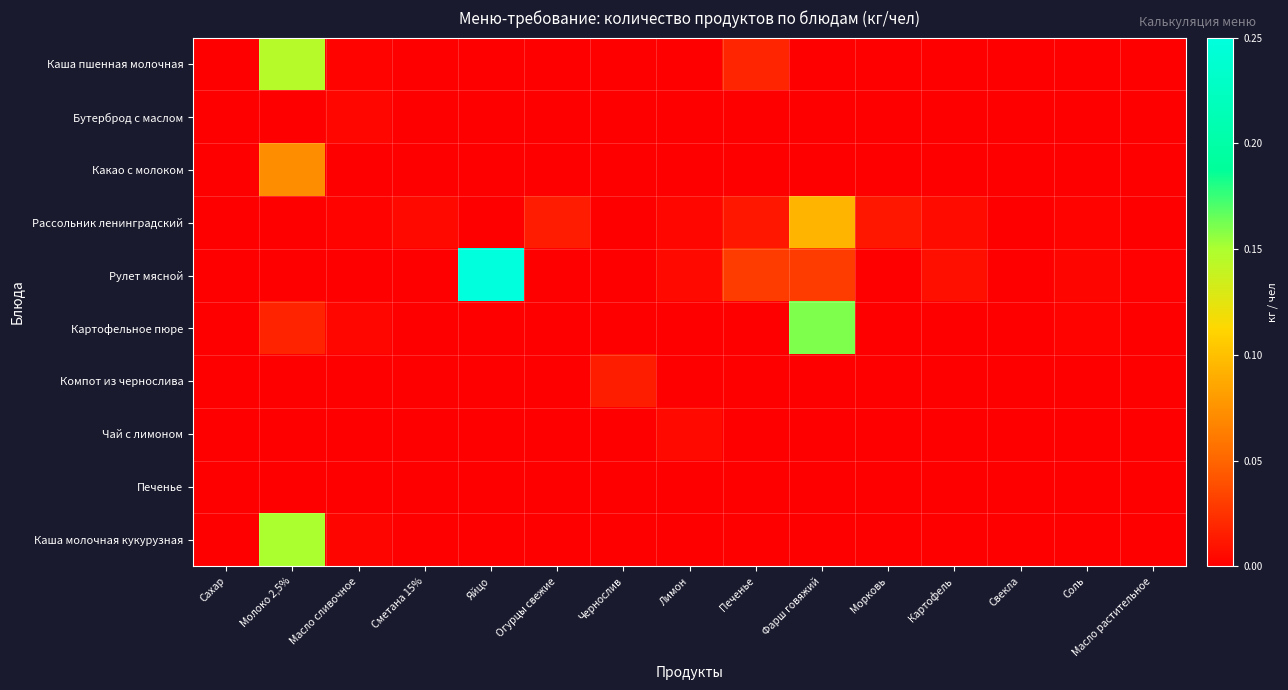

Reading left to right, list all the values displayed in this chart.

Каша пшенная молочная: Сахар=0.0	Молоко 2,5%=0.1	Масло сливочное=0.0	Сметана 15%=0.0	Яйцо=0.0	Огурцы свежие=0.0	Чернослив=0.0	Лимон=0.0	Печенье=0.0	Фарш говяжий=0.0	Морковь=0.0	Картофель=0.0	Свекла=0.0	Соль=0.0	Масло растительное=0.0
Бутерброд с маслом: Сахар=0.0	Молоко 2,5%=0.0	Масло сливочное=0.0	Сметана 15%=0.0	Яйцо=0.0	Огурцы свежие=0.0	Чернослив=0.0	Лимон=0.0	Печенье=0.0	Фарш говяжий=0.0	Морковь=0.0	Картофель=0.0	Свекла=0.0	Соль=0.0	Масло растительное=0.0
Какао с молоком: Сахар=0.0	Молоко 2,5%=0.1	Масло сливочное=0.0	Сметана 15%=0.0	Яйцо=0.0	Огурцы свежие=0.0	Чернослив=0.0	Лимон=0.0	Печенье=0.0	Фарш говяжий=0.0	Морковь=0.0	Картофель=0.0	Свекла=0.0	Соль=0.0	Масло растительное=0.0
Рассольник ленинградский: Сахар=0.0	Молоко 2,5%=0.0	Масло сливочное=0.0	Сметана 15%=0.0	Яйцо=0.0	Огурцы свежие=0.0	Чернослив=0.0	Лимон=0.0	Печенье=0.0	Фарш говяжий=0.1	Морковь=0.0	Картофель=0.0	Свекла=0.0	Соль=0.0	Масло растительное=0.0
Рулет мясной: Сахар=0.0	Молоко 2,5%=0.0	Масло сливочное=0.0	Сметана 15%=0.0	Яйцо=0.2	Огурцы свежие=0.0	Чернослив=0.0	Лимон=0.0	Печенье=0.0	Фарш говяжий=0.0	Морковь=0.0	Картофель=0.0	Свекла=0.0	Соль=0.0	Масло растительное=0.0
Картофельное пюре: Сахар=0.0	Молоко 2,5%=0.0	Масло сливочное=0.0	Сметана 15%=0.0	Яйцо=0.0	Огурцы свежие=0.0	Чернослив=0.0	Лимон=0.0	Печенье=0.0	Фарш говяжий=0.2	Морковь=0.0	Картофель=0.0	Свекла=0.0	Соль=0.0	Масло растительное=0.0
Компот из чернослива: Сахар=0.0	Молоко 2,5%=0.0	Масло сливочное=0.0	Сметана 15%=0.0	Яйцо=0.0	Огурцы свежие=0.0	Чернослив=0.0	Лимон=0.0	Печенье=0.0	Фарш говяжий=0.0	Морковь=0.0	Картофель=0.0	Свекла=0.0	Соль=0.0	Масло растительное=0.0
Чай с лимоном: Сахар=0.0	Молоко 2,5%=0.0	Масло сливочное=0.0	Сметана 15%=0.0	Яйцо=0.0	Огурцы свежие=0.0	Чернослив=0.0	Лимон=0.0	Печенье=0.0	Фарш говяжий=0.0	Морковь=0.0	Картофель=0.0	Свекла=0.0	Соль=0.0	Масло растительное=0.0
Печенье: Сахар=0.0	Молоко 2,5%=0.0	Масло сливочное=0.0	Сметана 15%=0.0	Яйцо=0.0	Огурцы свежие=0.0	Чернослив=0.0	Лимон=0.0	Печенье=0.0	Фарш говяжий=0.0	Морковь=0.0	Картофель=0.0	Свекла=0.0	Соль=0.0	Масло растительное=0.0
Каша молочная кукурузная: Сахар=0.0	Молоко 2,5%=0.1	Масло сливочное=0.0	Сметана 15%=0.0	Яйцо=0.0	Огурцы свежие=0.0	Чернослив=0.0	Лимон=0.0	Печенье=0.0	Фарш говяжий=0.0	Морковь=0.0	Картофель=0.0	Свекла=0.0	Соль=0.0	Масло растительное=0.0